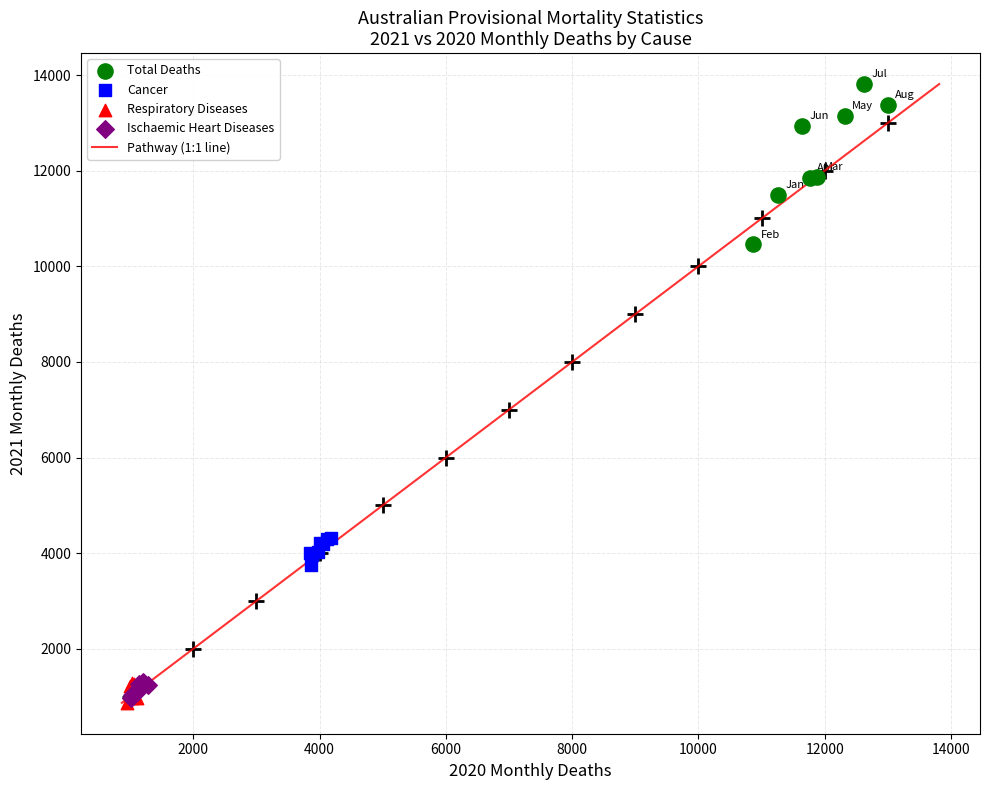

Which series contains the highest Y value?

Total Deaths